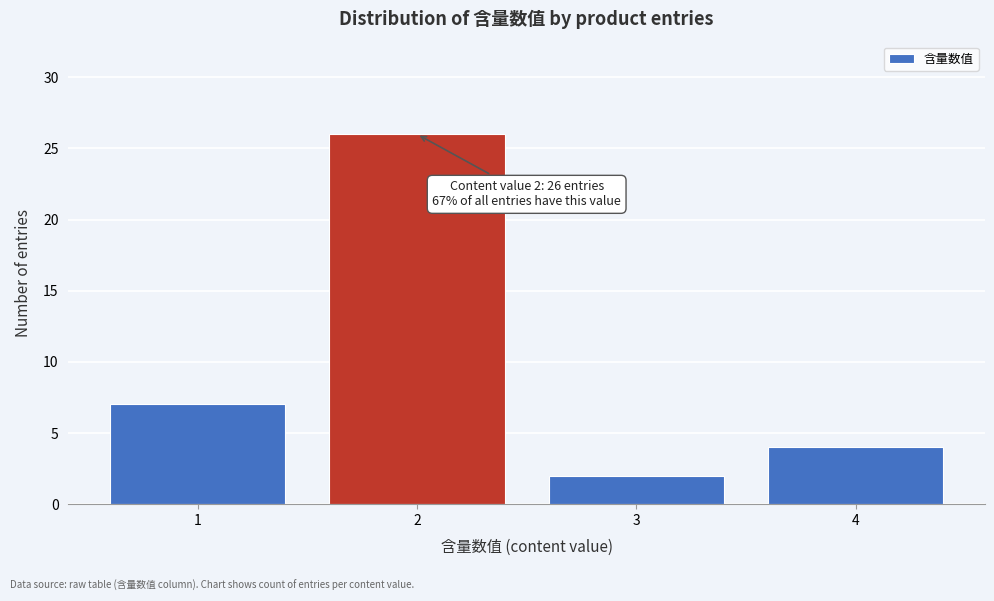

Reading left to right, what are all the values shown in this chart?

7	26	2	4